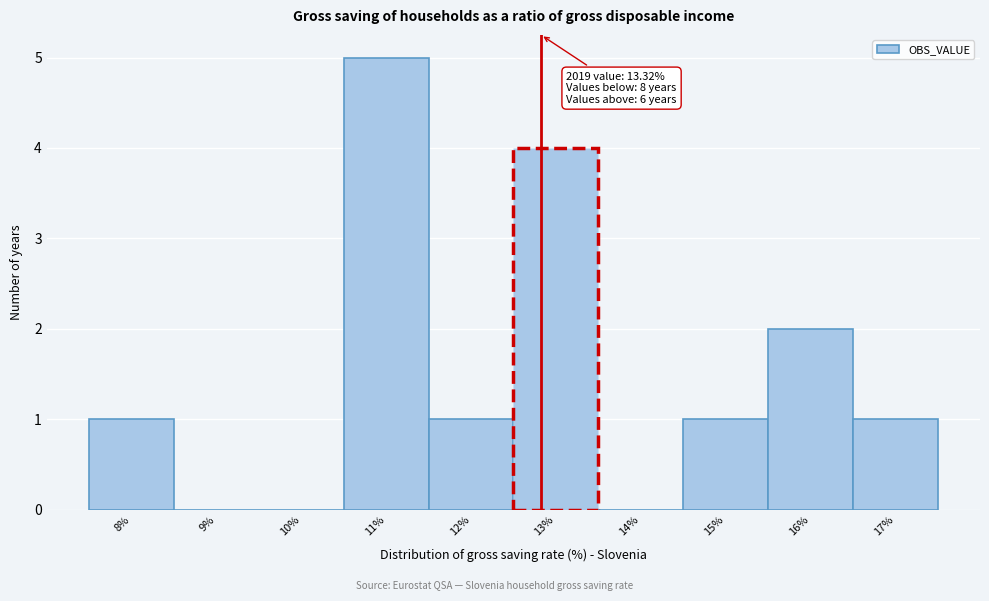

Reading right to left, extract all data points from this chart.

17%=1	16%=2	15%=1	14%=0	13%=4	12%=1	11%=5	10%=0	9%=0	8%=1